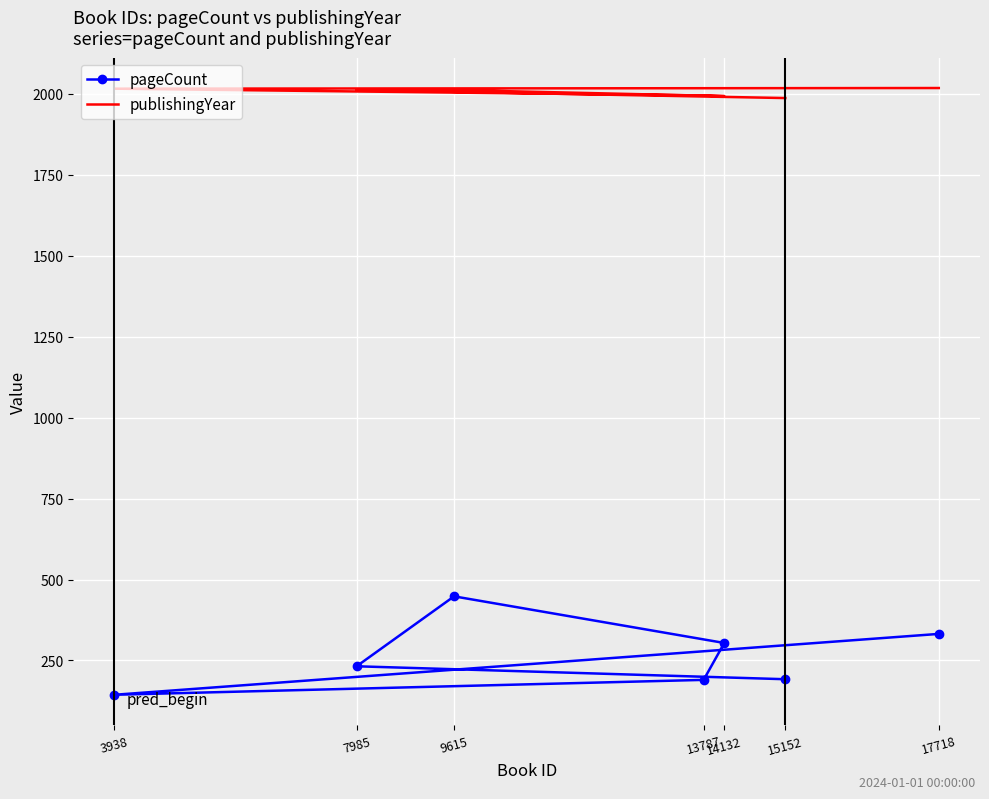

Reading left to right, extract all data points from this chart.

pageCount: 15152=192	7985=232	9615=448	14132=304	13787=190	3938=144	17718=332
publishingYear: 15152=1987	7985=2012	9615=2012	14132=1993	13787=1995	3938=2016	17718=2018